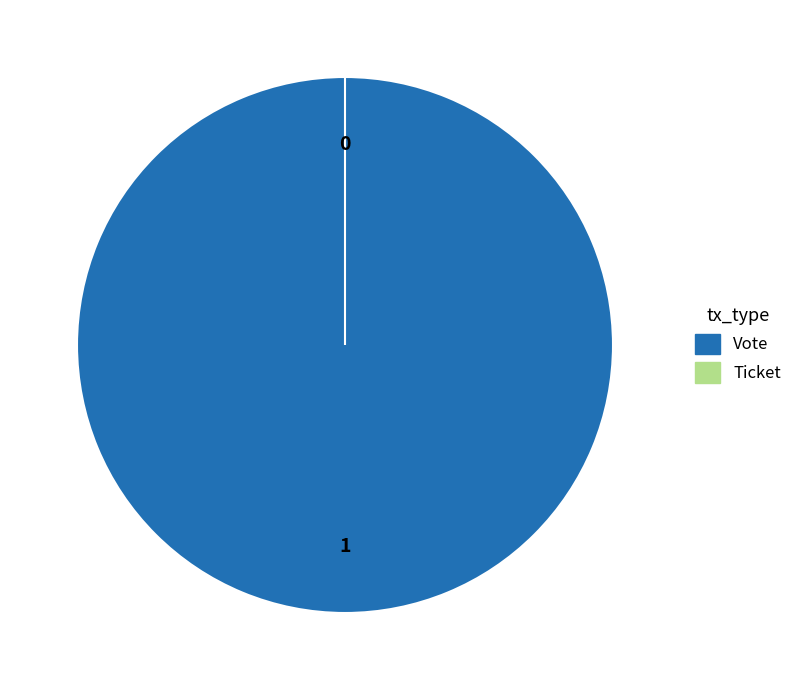

What is the majority slice?

Vote